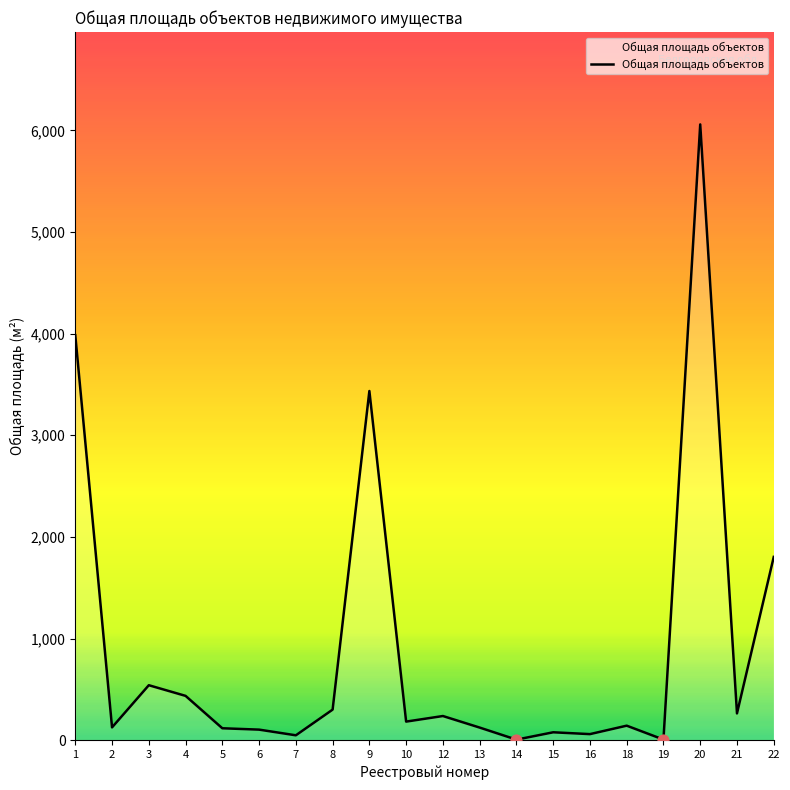

What is the change in value from 2 to 15?

-48.2